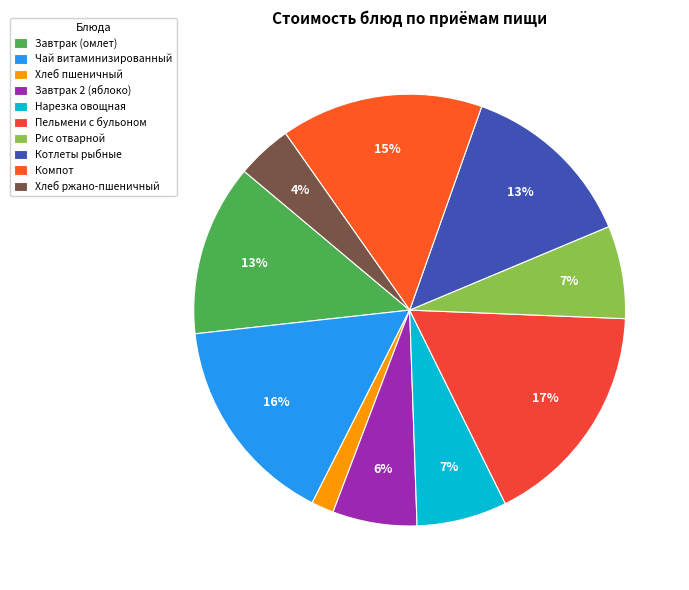

To the nearest percent, what is the average slice percentage?

10%